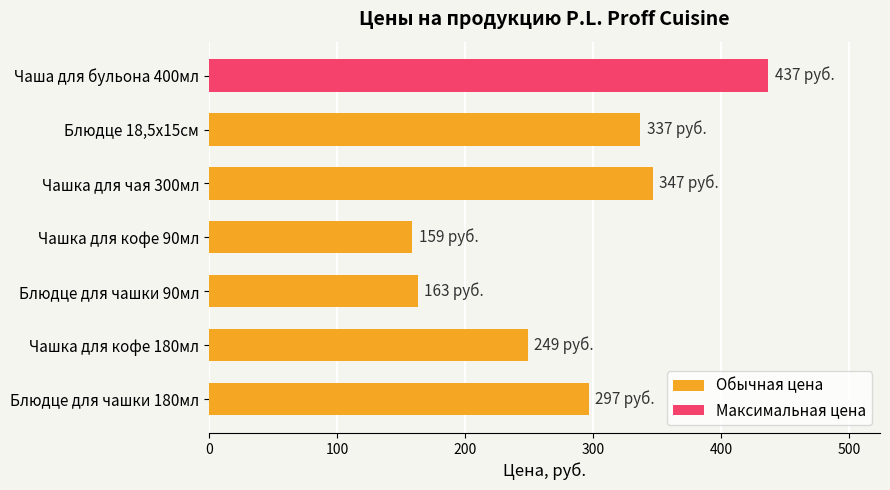

What is the label of the 7th bar from the top?

Блюдце для чашки 180мл